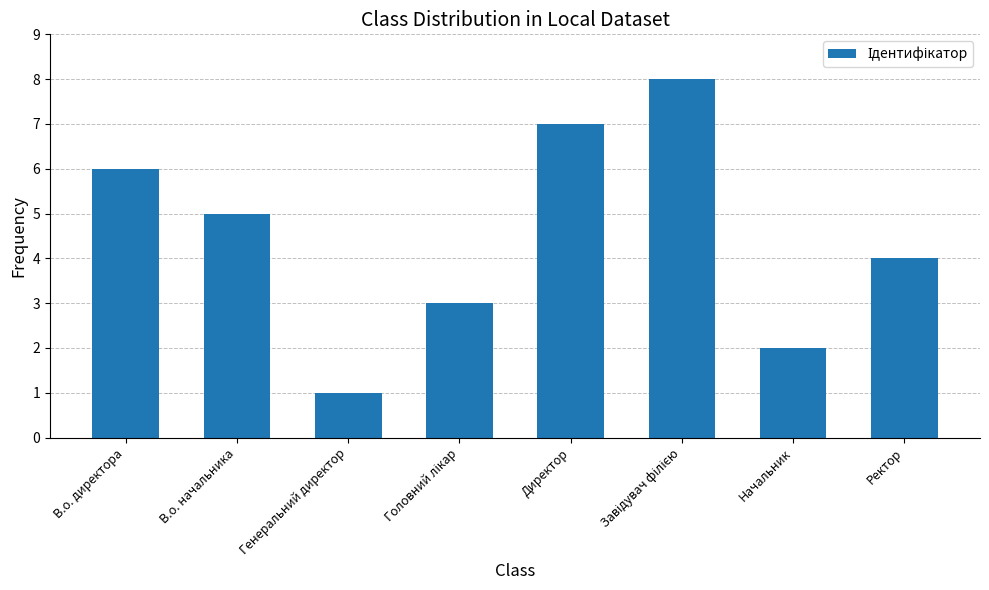

How many bars are there in total?

8